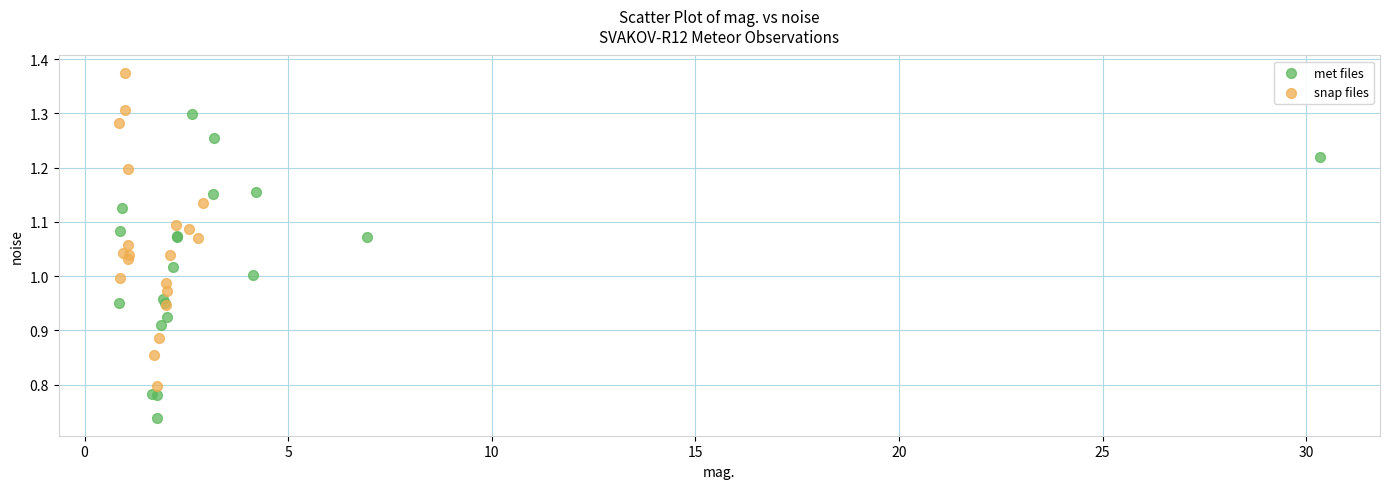

Which series contains the highest Y value?

snap files